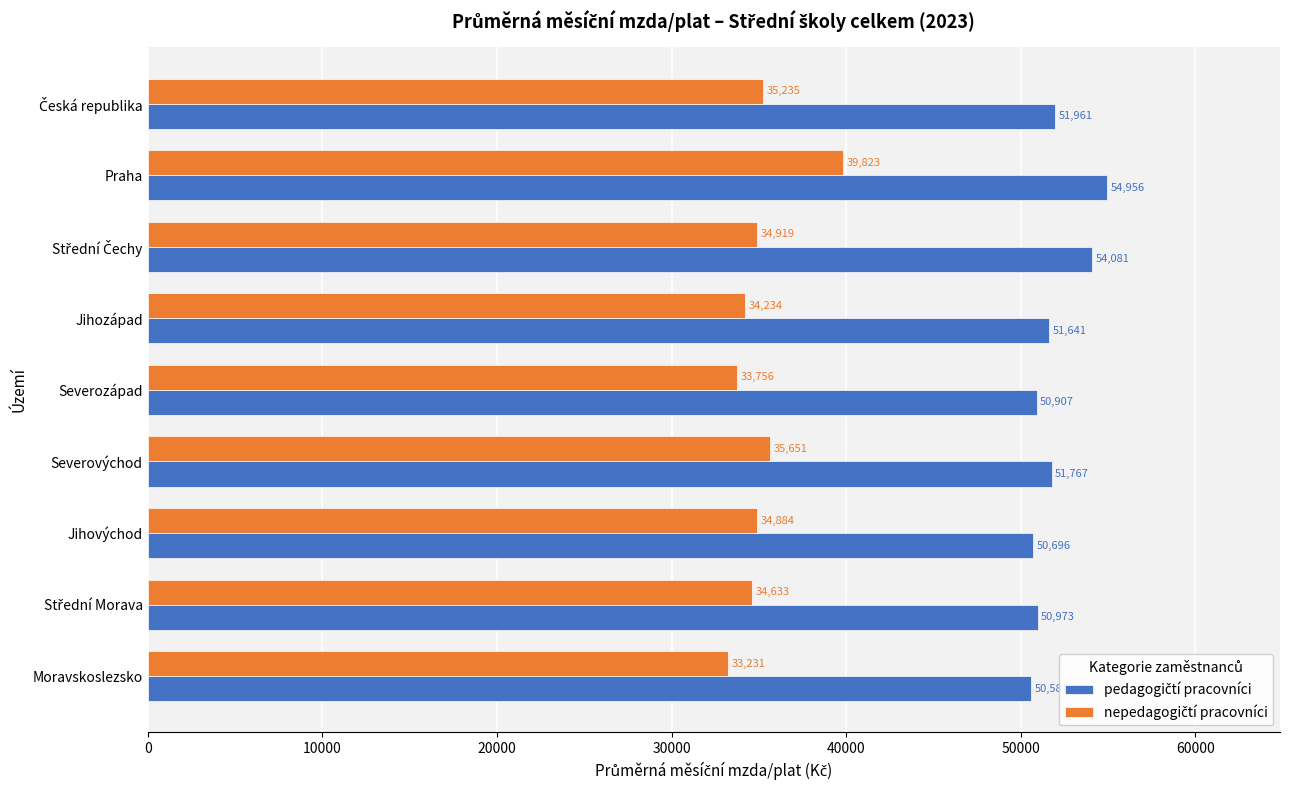

At which category does the chart reach its peak across all series?

Praha